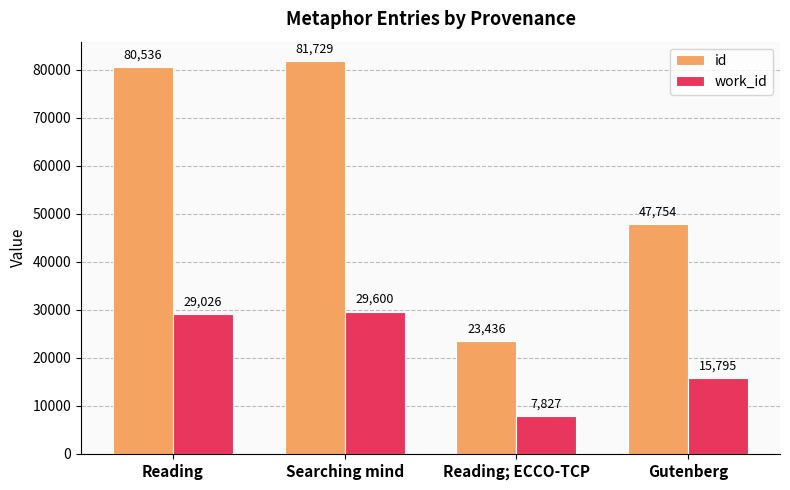

What is the total value across all series at Gutenberg?

63549